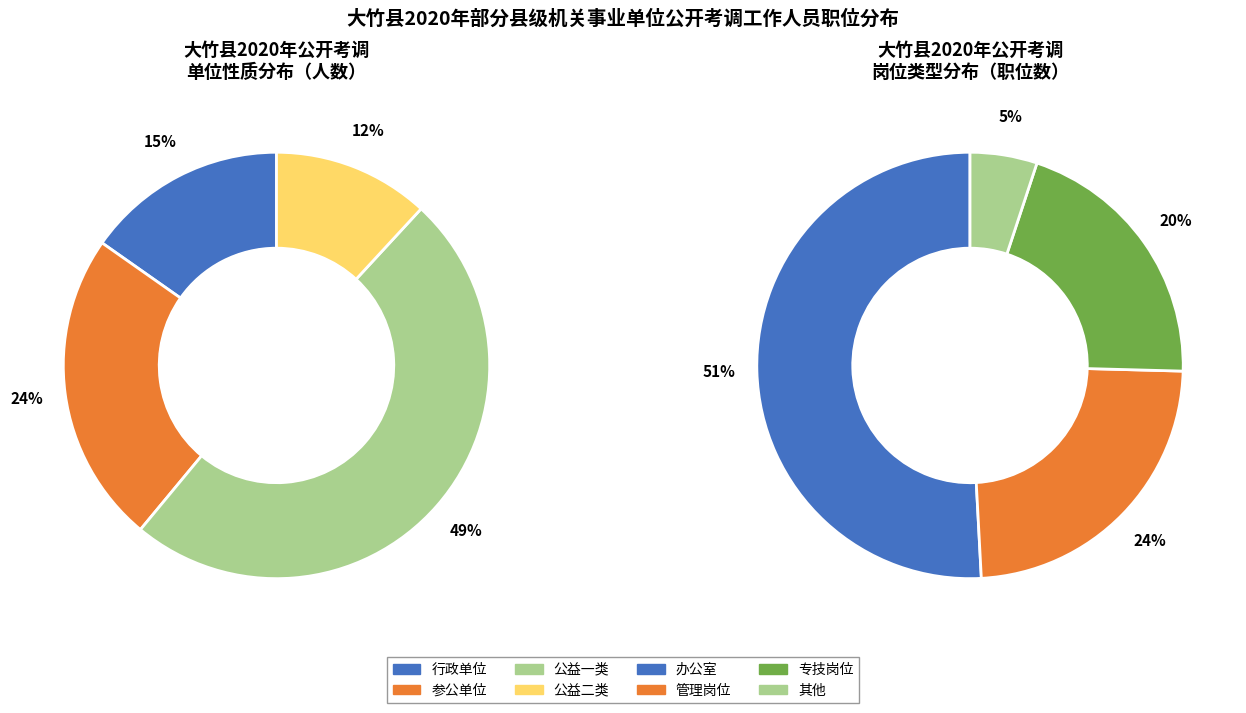

Is there a majority slice in this chart?

No